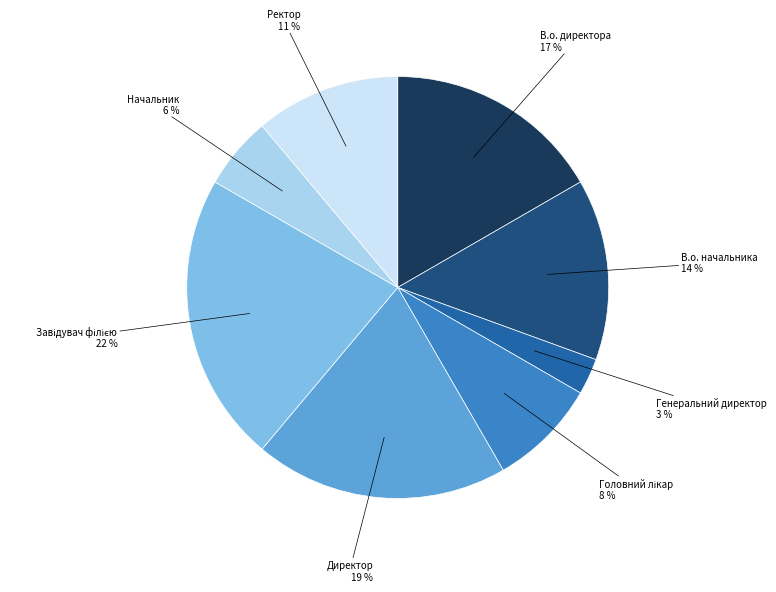

Does any single category account for the majority?

No